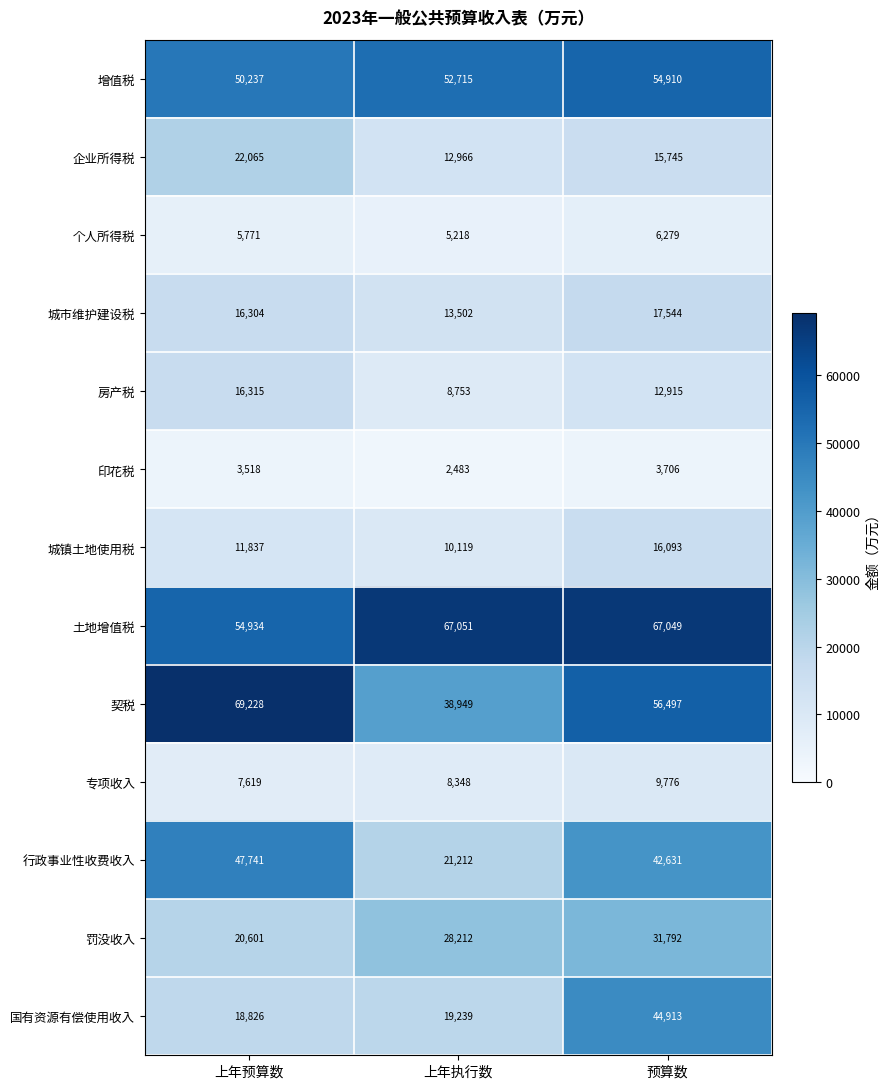

What is the total value across all series at 预算数?

379850